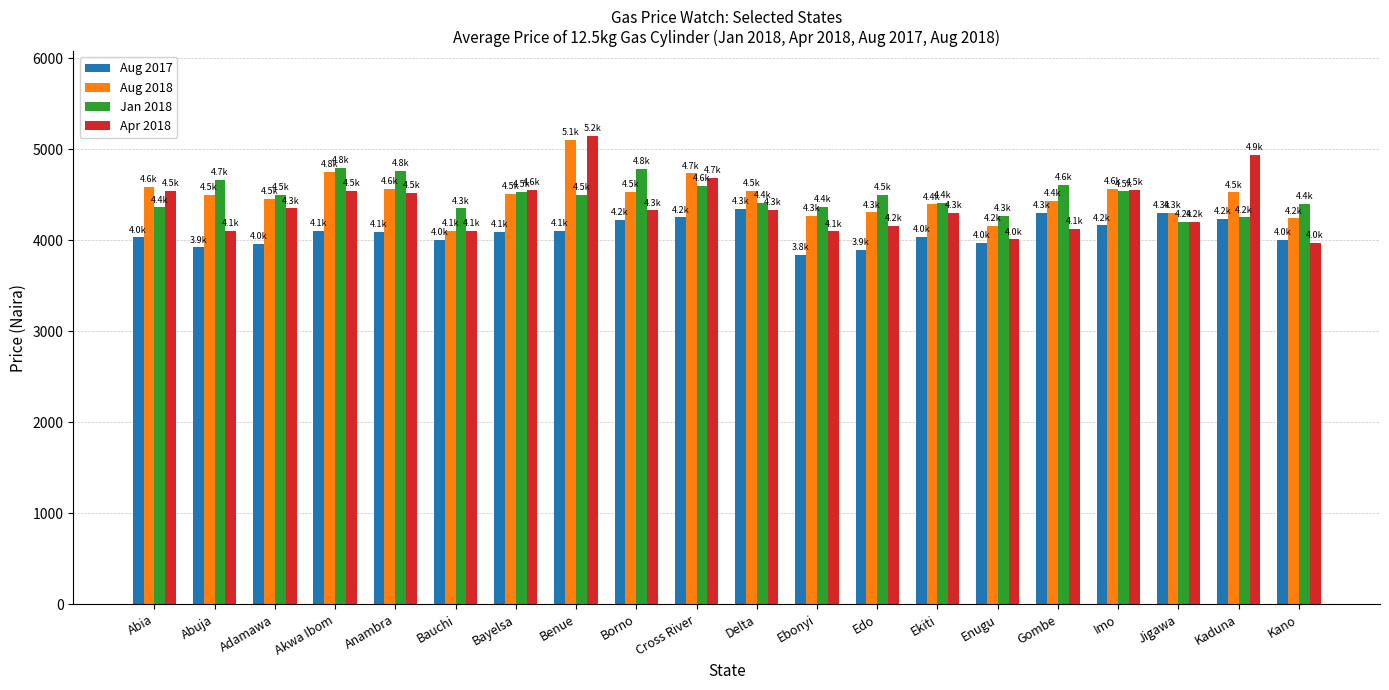

How many groups of bars are there?

20